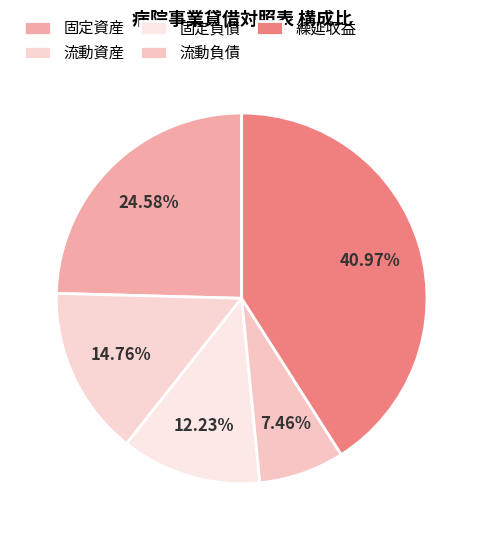

How many segments does this pie chart have?

5